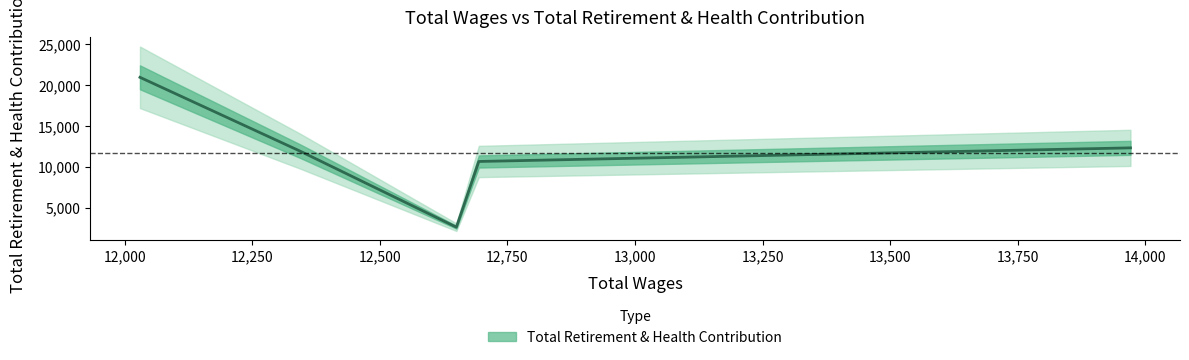

Rank the categories by value from highest to lowest.

12030.0, 13971.0, 12345.0, 12694.0, 12650.0